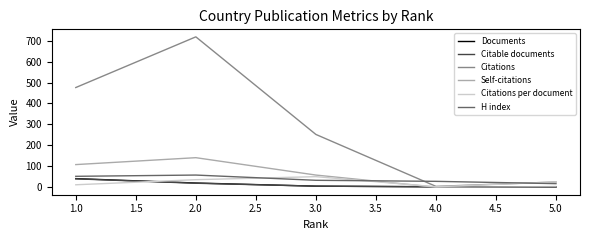

Rank the categories by Citations value from highest to lowest.

2.0, 1.0, 3.0, 5.0, 4.0